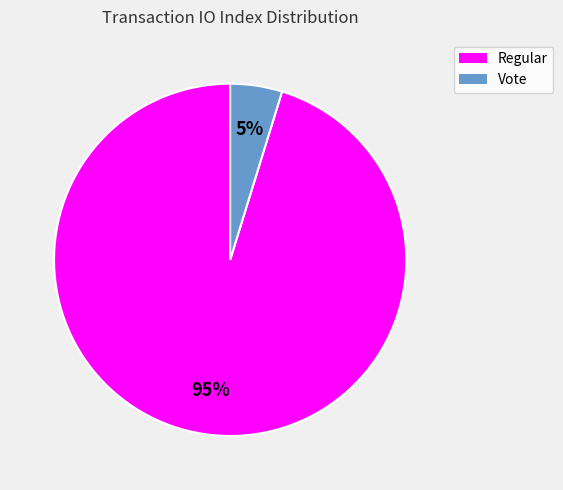

Count the number of slices in the pie.

2